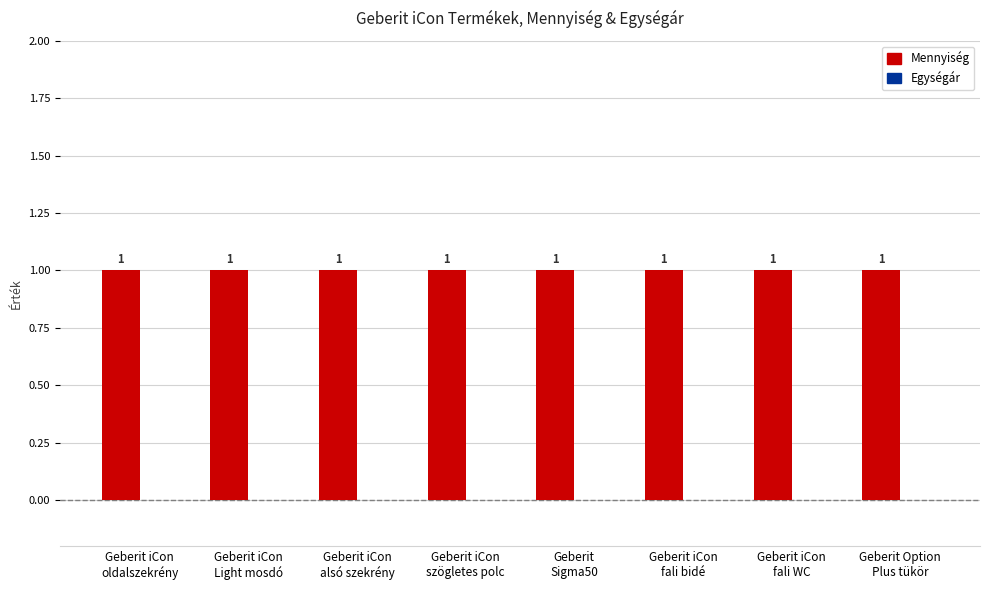

Reading left to right, transcribe all the data shown in this chart.

Mennyiség: 1	1	1	1	1	1	1	1
Egységár: 0	0	0	0	0	0	0	0